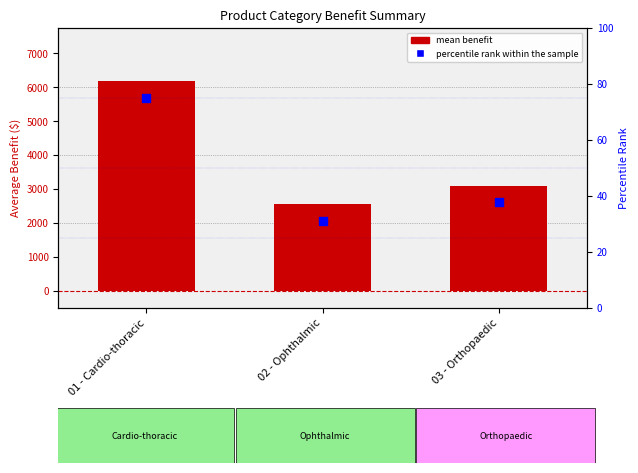

At which category is the sum across all series the highest?

01 - Cardio-thoracic